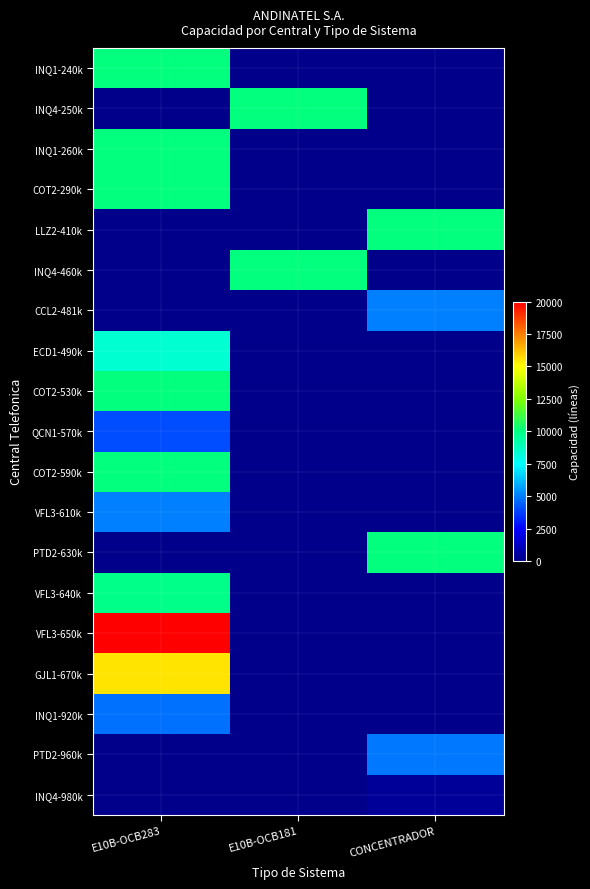

At which category is the sum across all series the highest?

E10B-OCB283